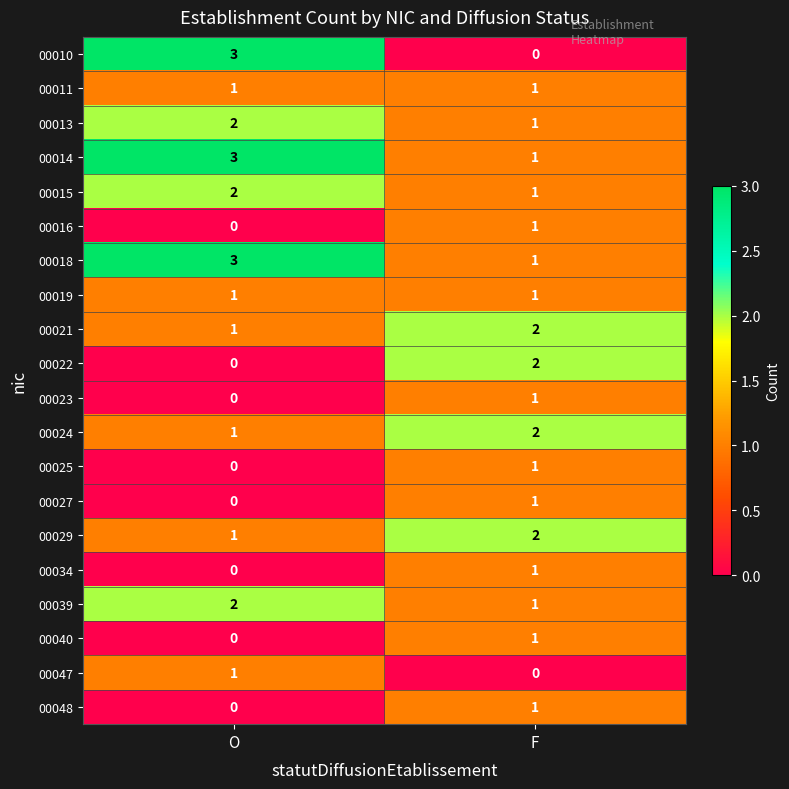

The 00025 series shows 0 at O. True or false?

True